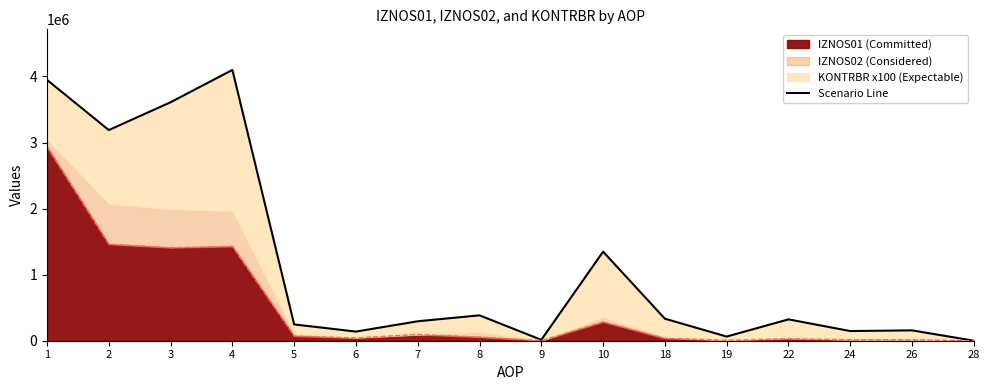

Does the chart display data point markers on the line(s)?

No